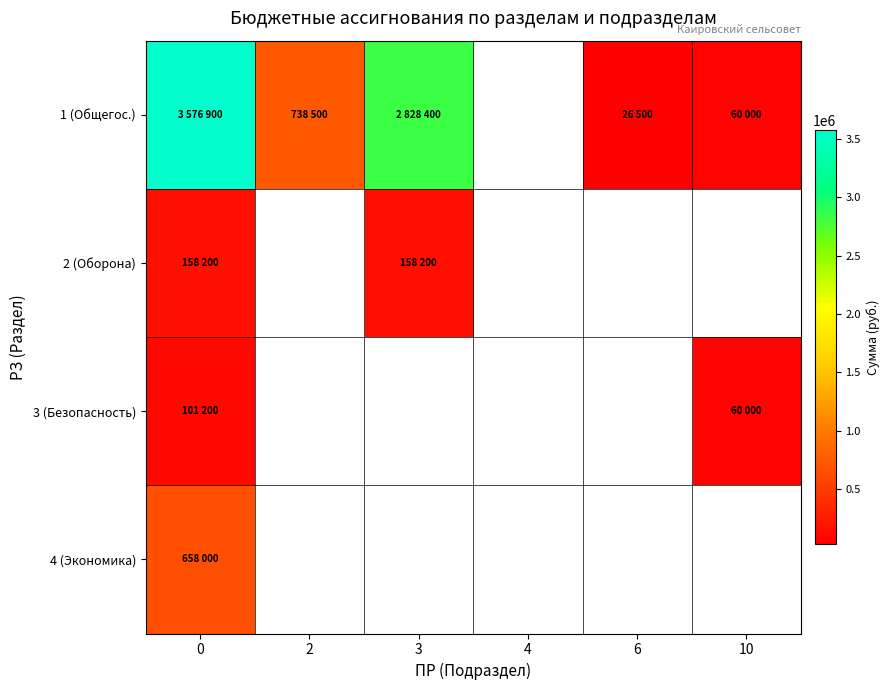

Which series has the widest spread of values?

1 (Общегос.)